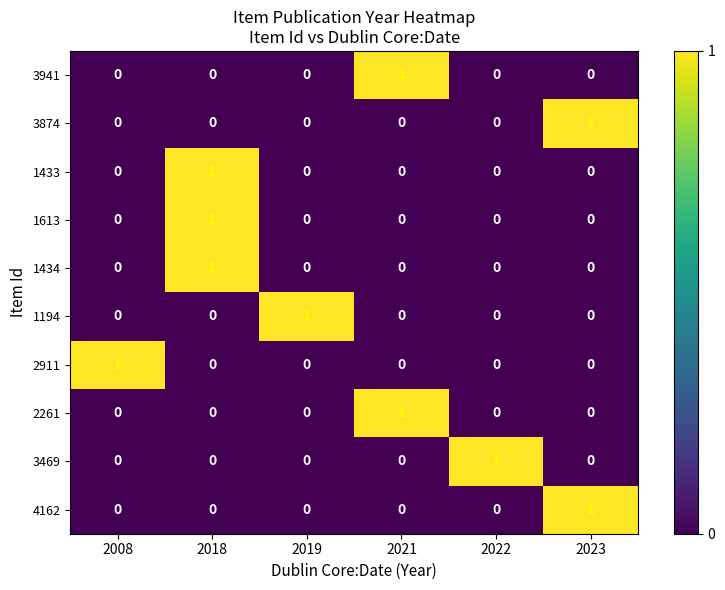

How many data points does each series have?

6